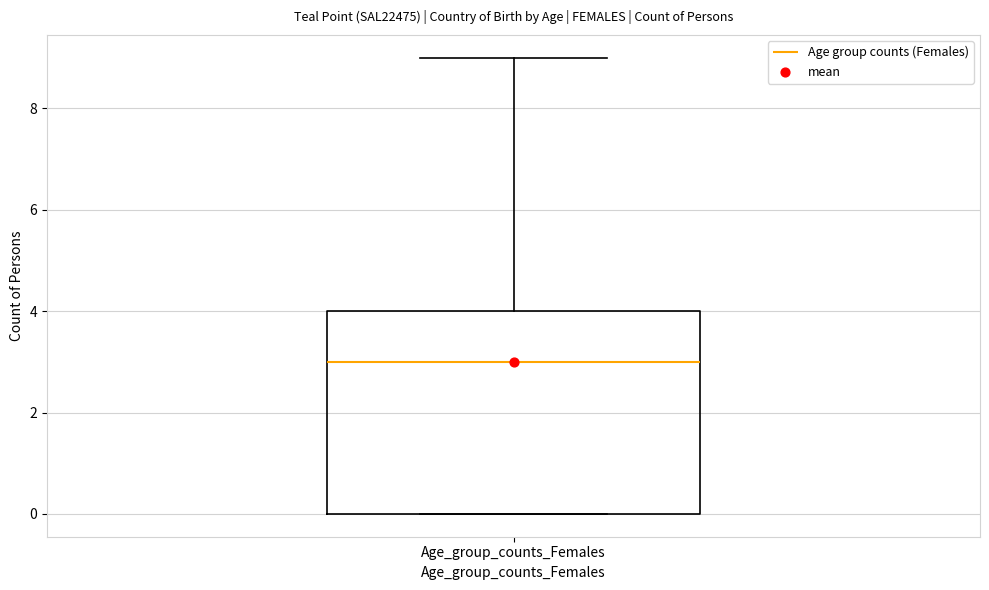

Read this box plot against the y-axis: the position of the median line, the range covered by the box, and the ends of both whiskers. The values are not printed on the chart, so give them approximately, as read against the axis.

median 3, box 0 to 4, whiskers 0 to 9